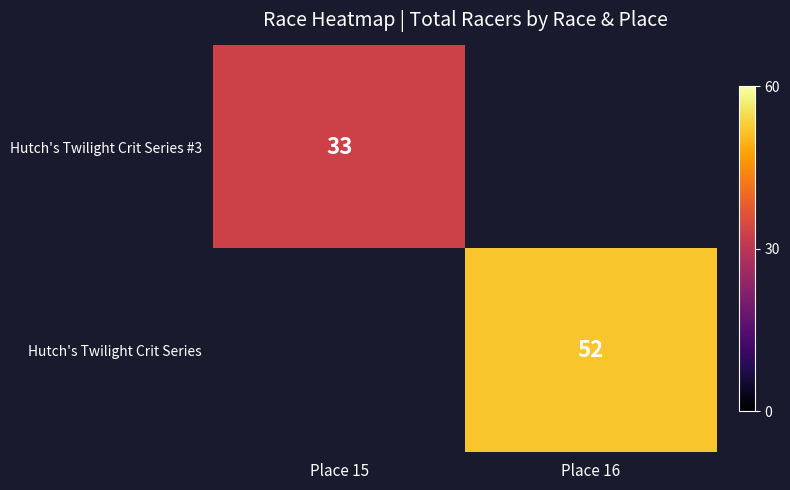

The Hutch's Twilight Crit Series #3 series shows 19 at Place 15. True or false?

False